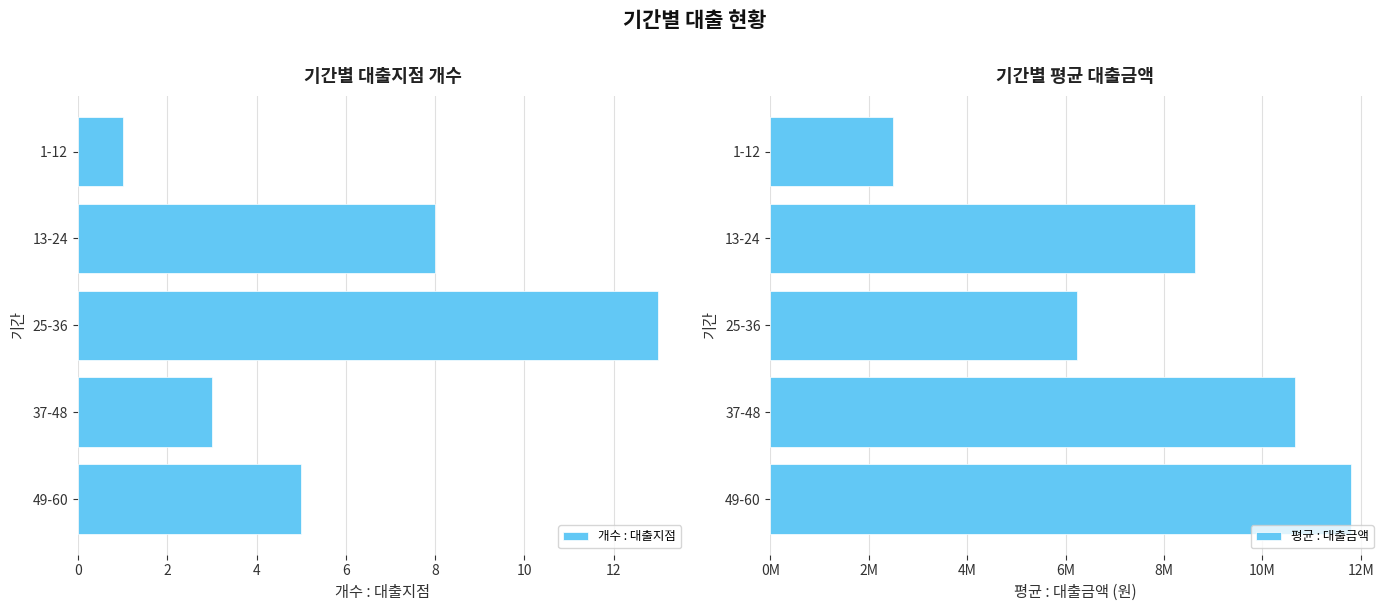

At which label is 개수 : 대출지점 closest to 7?

13-24